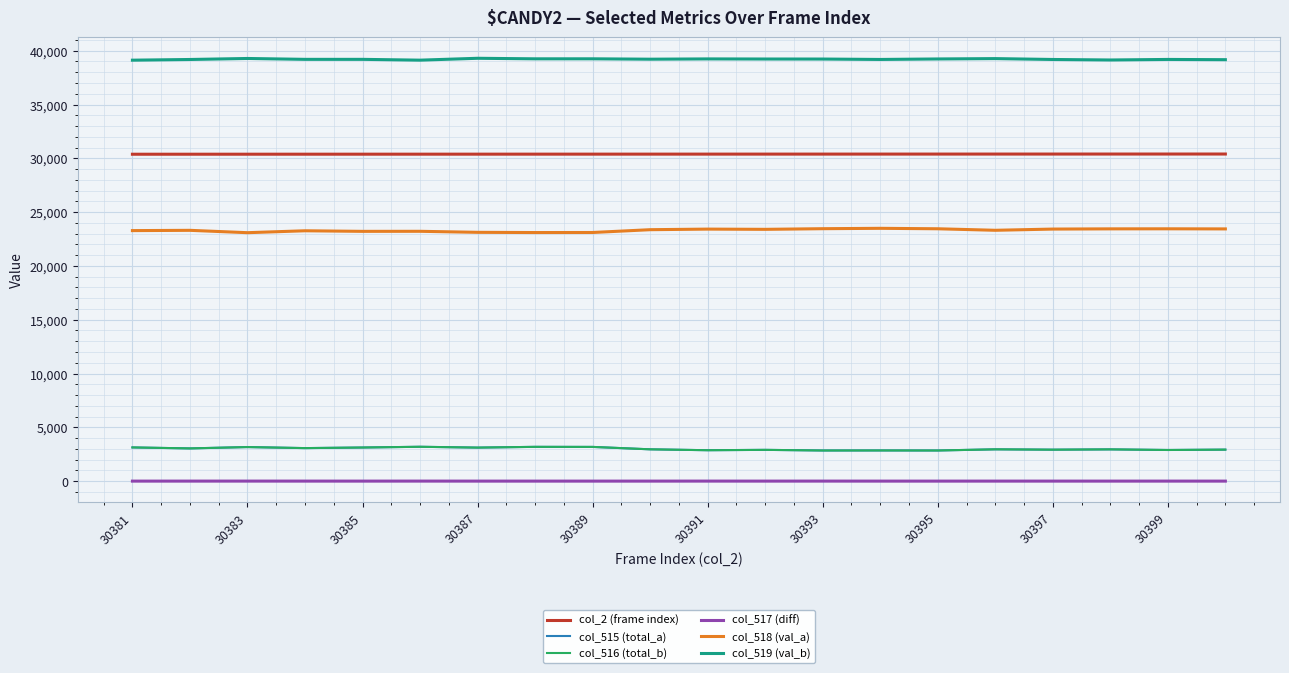

True or false: col_519 (val_b) and col_2 (frame index) cross at least once.

False